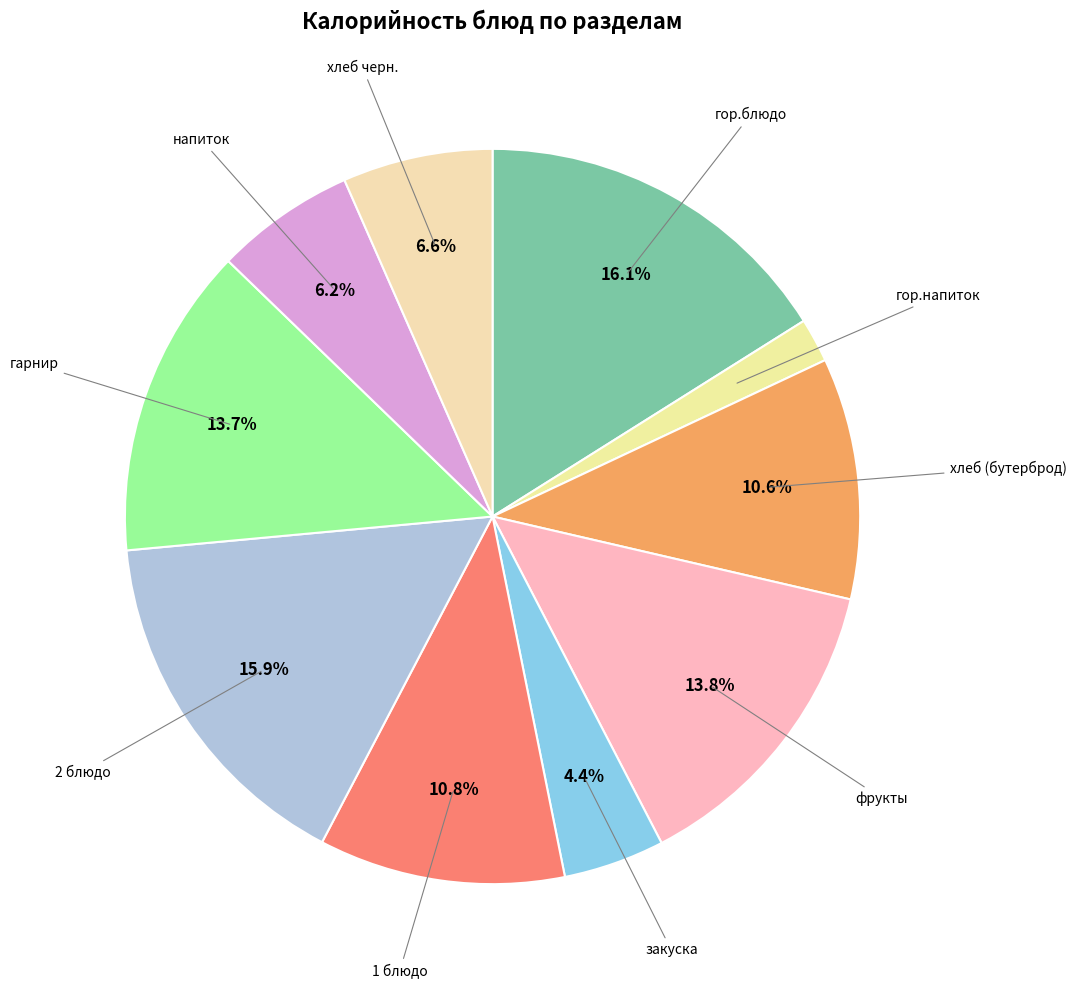

Count the number of slices in the pie.

10